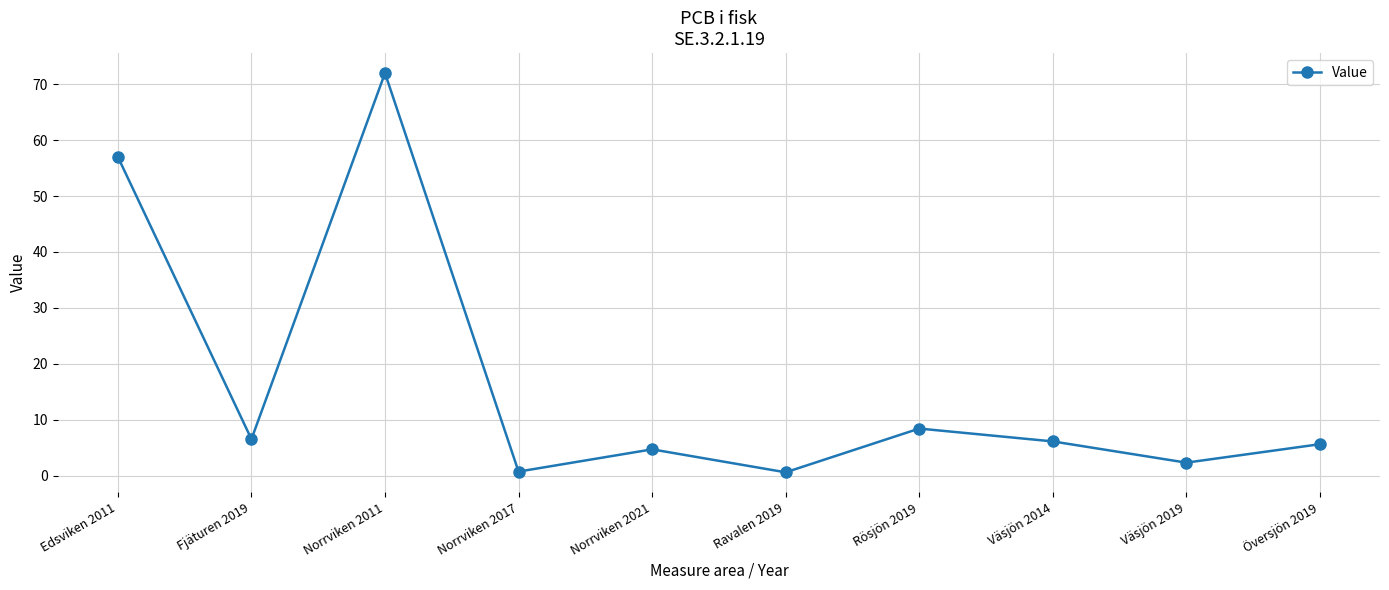

How many points are higher than both their immediate neighbors (excluding endpoints)?

3